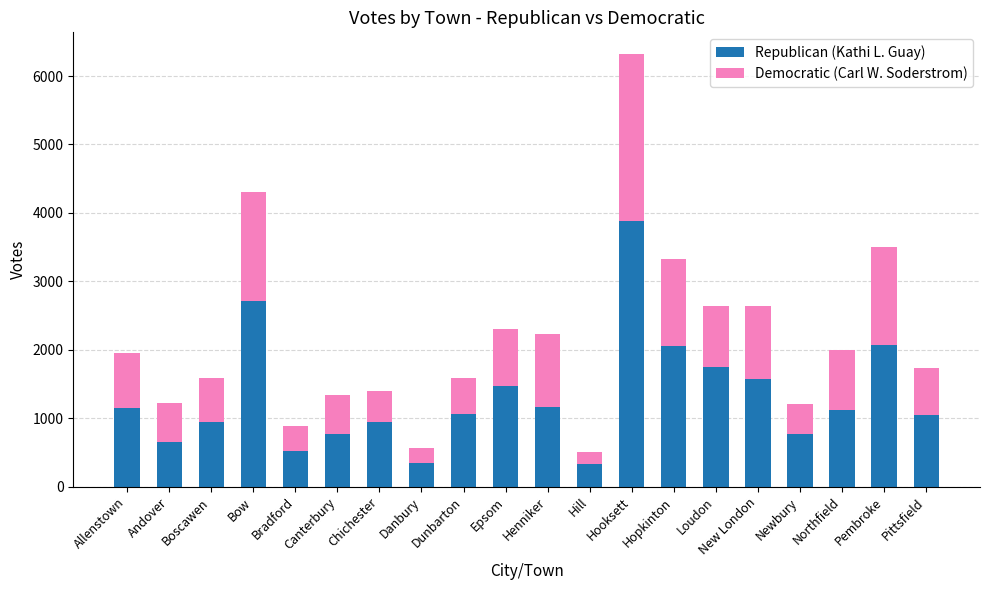

Are the bars horizontal?

No